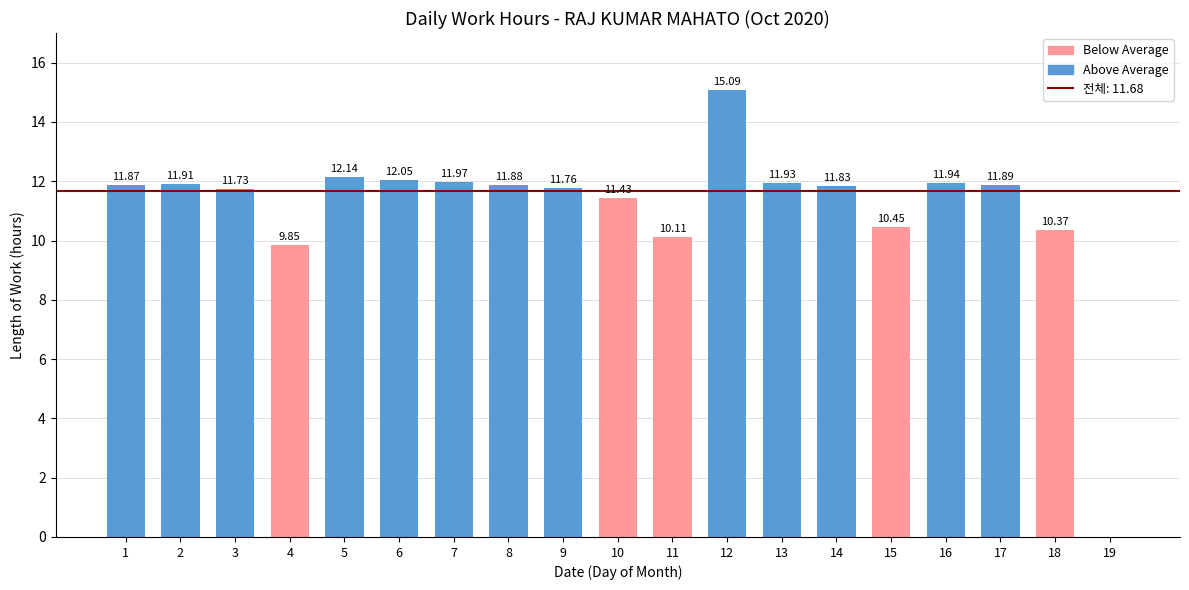

What is the approximate value at 9?

11.8